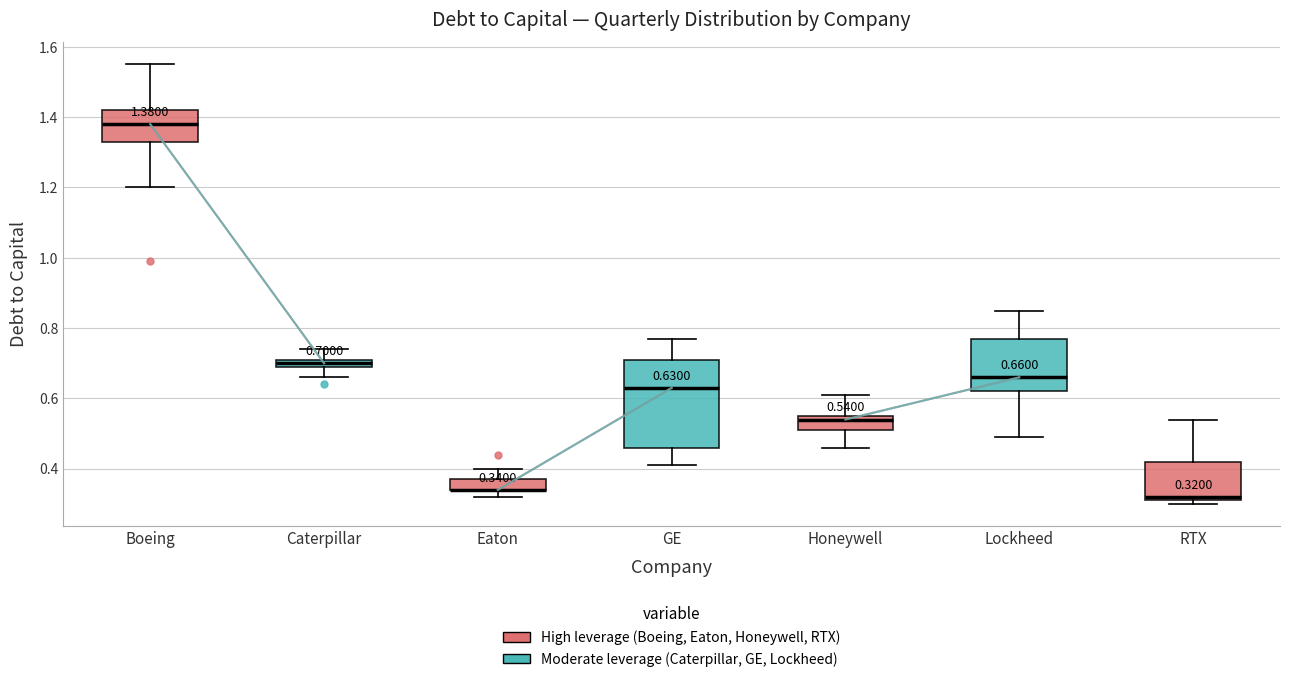

Which box is the tallest, from its lower edge to its upper edge?

GE